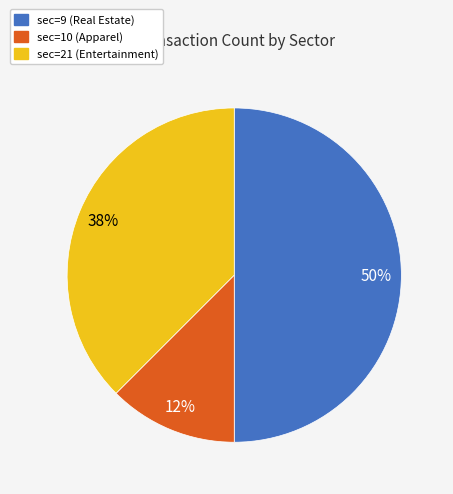

The sec=10 slice represents 12% of the pie. True or false?

True